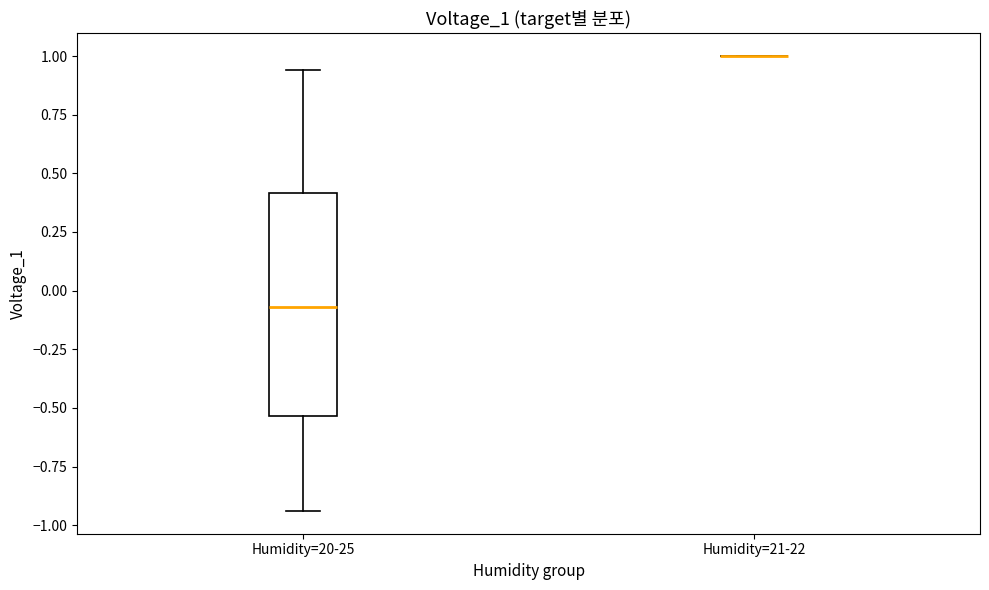

Reading left to right, transcribe this box plot: for each box, give where its median line is, the range the box spans, and where its two whiskers end, as read against the y-axis. The values are not printed on the chart, so give them approximately, as read against the axis.

Humidity=20-25: median -0.05, box -0.55 to 0.40, whiskers -0.95 to 0.95
Humidity=21-22: box collapsed to a line at 1.00, whiskers 1.00 to 1.00